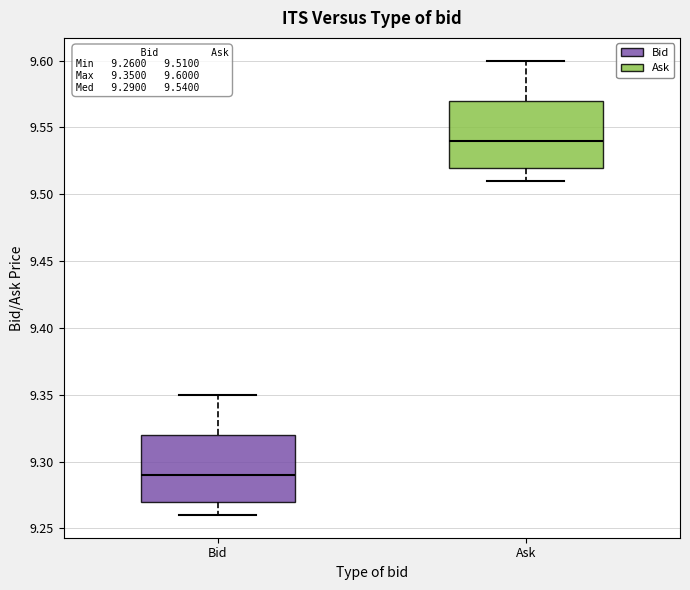

Which box's median line is the highest?

Ask